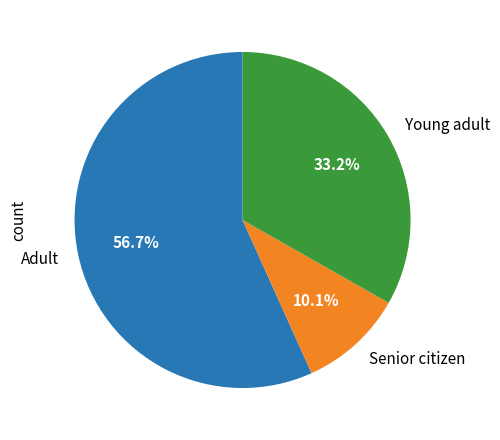

Between Adult and Senior citizen, which is larger?

Adult